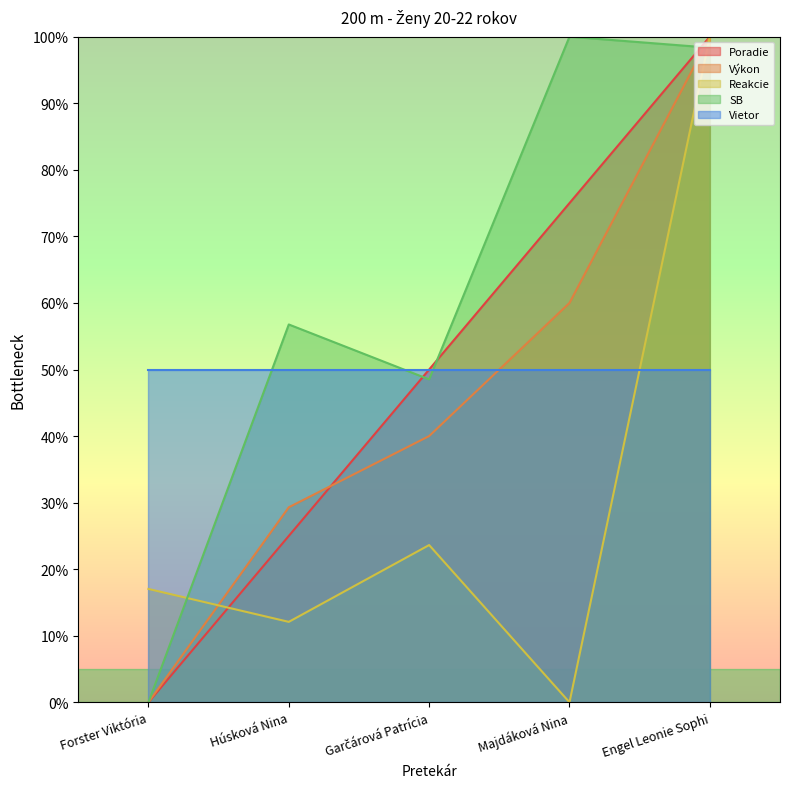

At Majdáková Nina, list the series in order from largest to smallest.

SB, Poradie, Výkon, Vietor, Reakcie